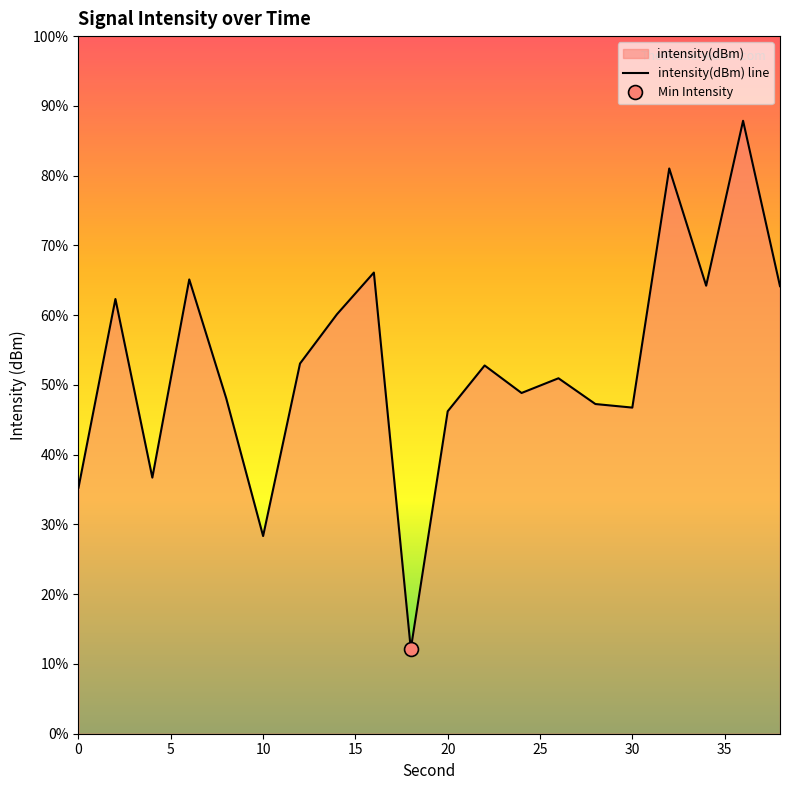

How many lines are shown in the chart?

1